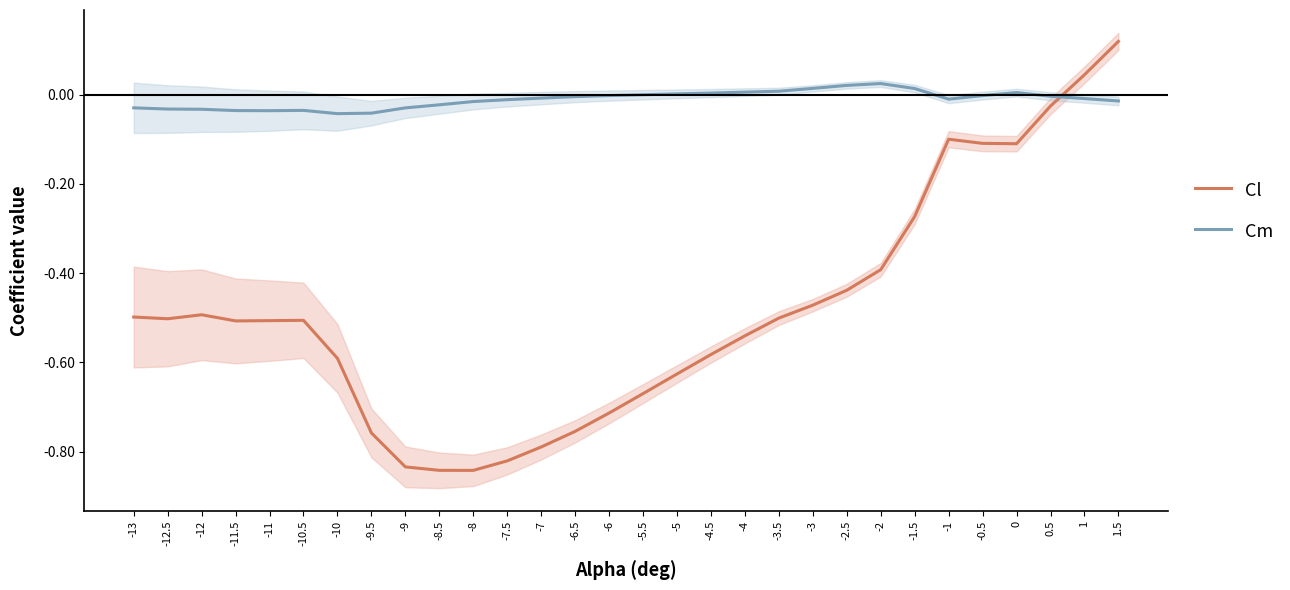

What is the total value across all series at -4?

-0.5